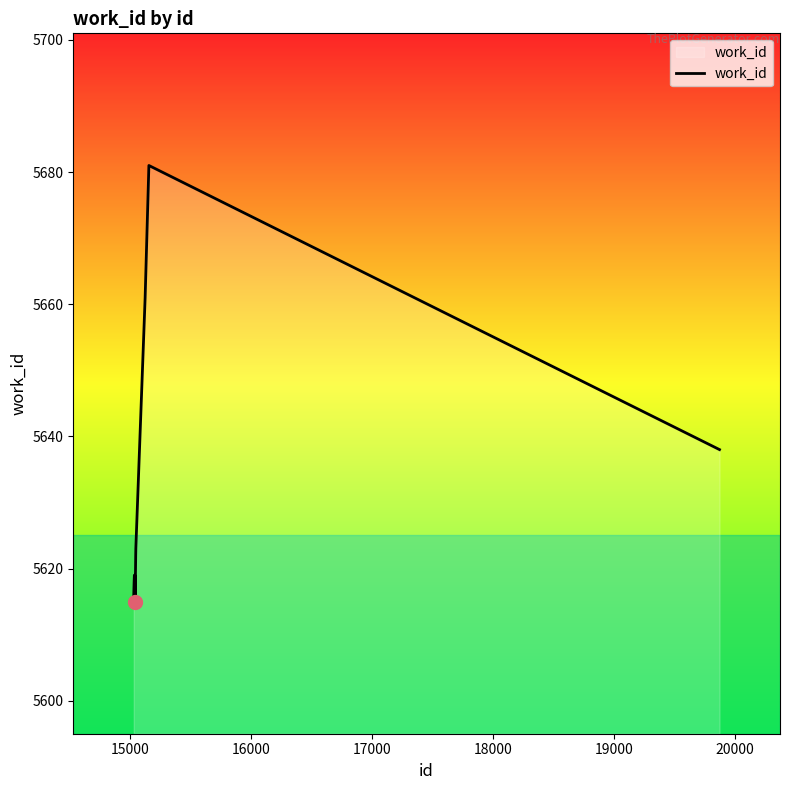

What is the difference between the maximum and minimum values?

66